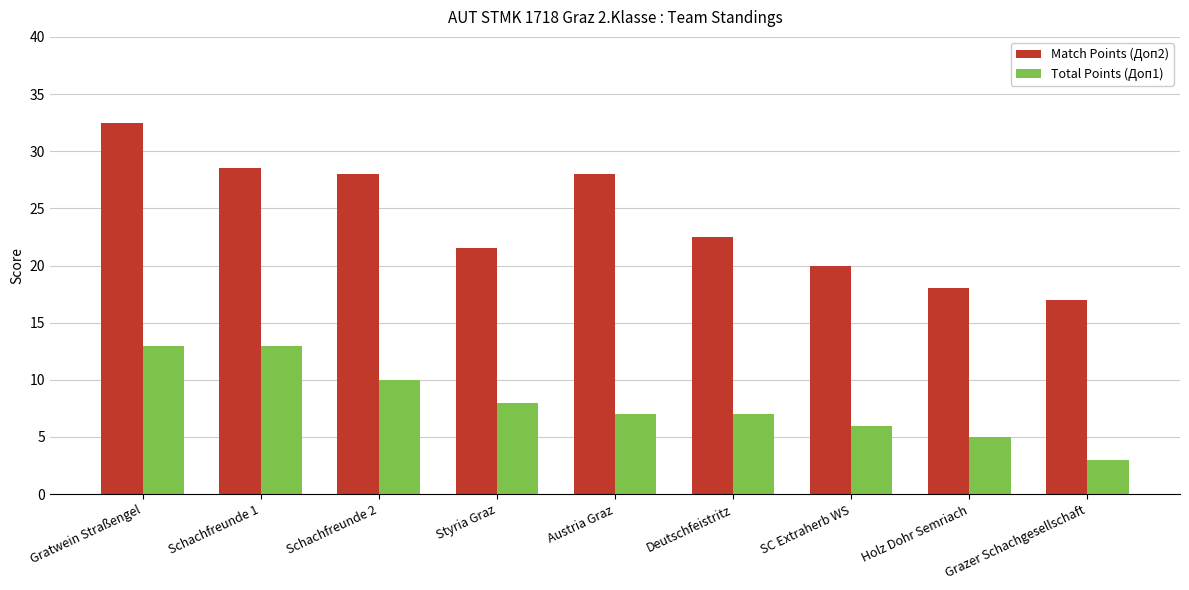

List the series in order of their overall mean, lowest first.

Total Points (Доп1), Match Points (Доп2)